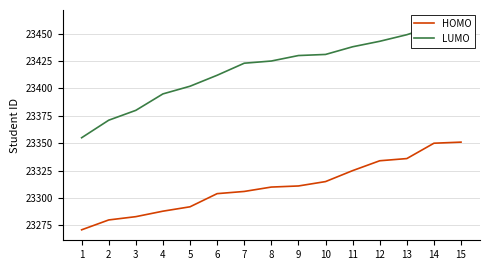

Is it true that LUMO equals 23380 at 3?

True